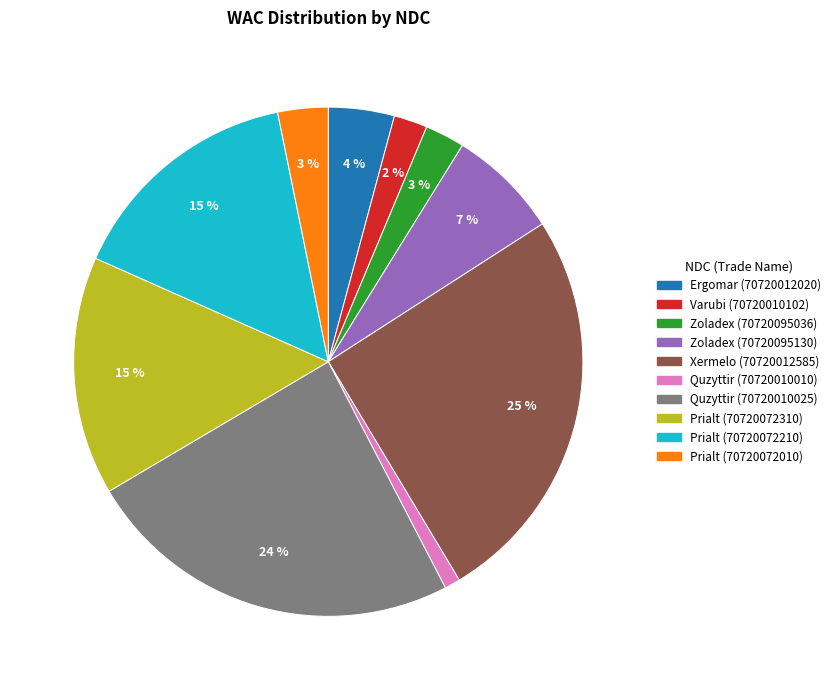

To the nearest percent, what is the combined percentage of Prialt (70720072210) and Ergomar (70720012020)?

19%